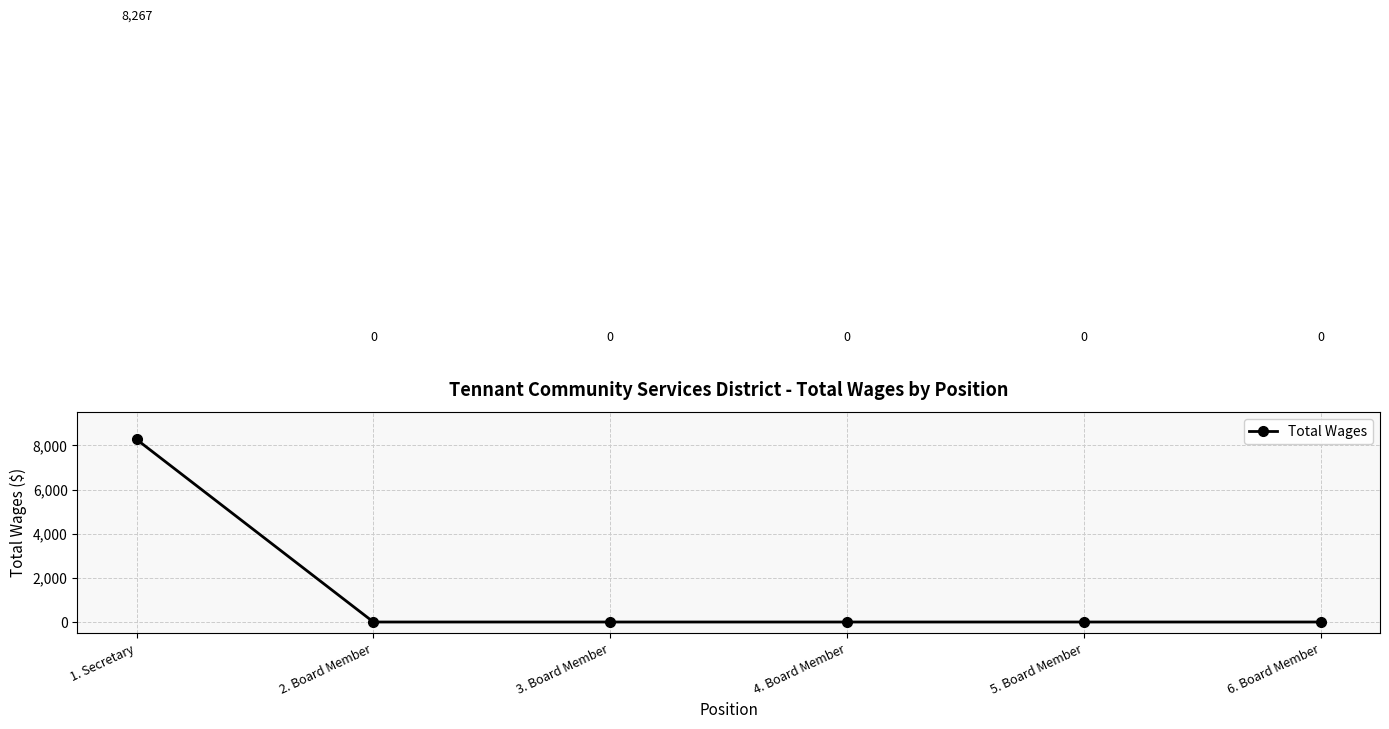

At which category does the chart reach its peak across all series?

1. Secretary